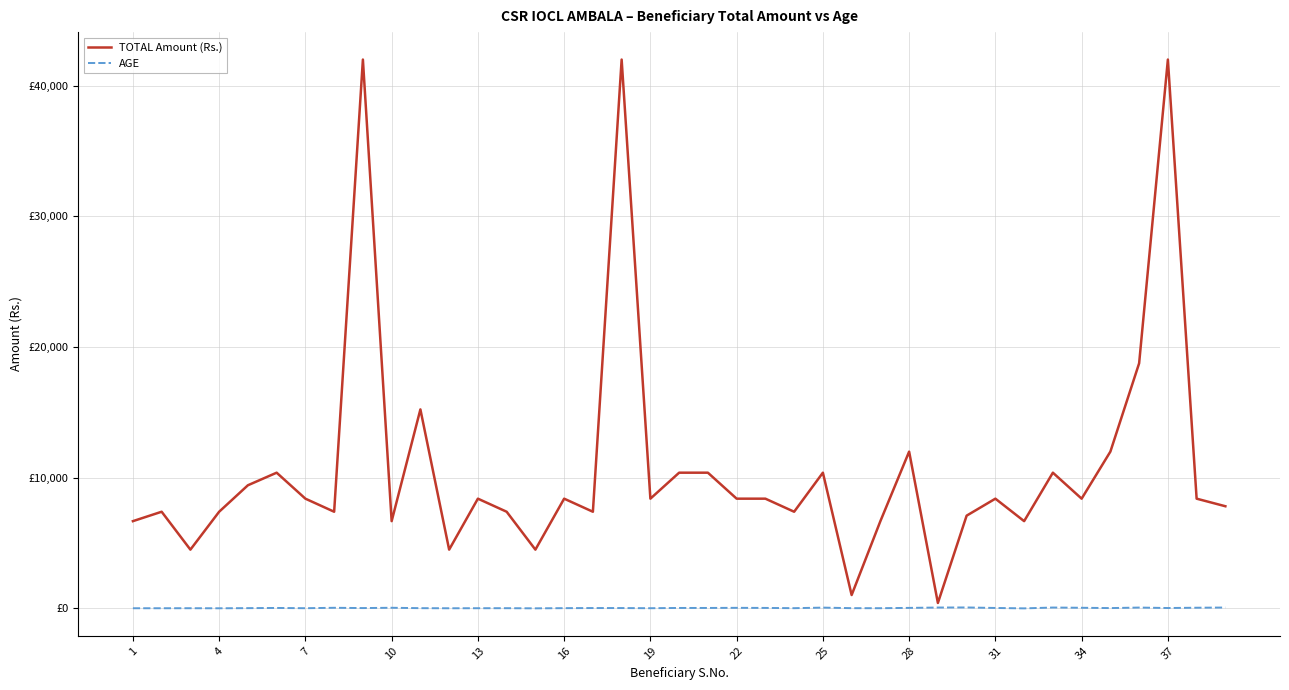

Does the chart have visible grid lines?

Yes